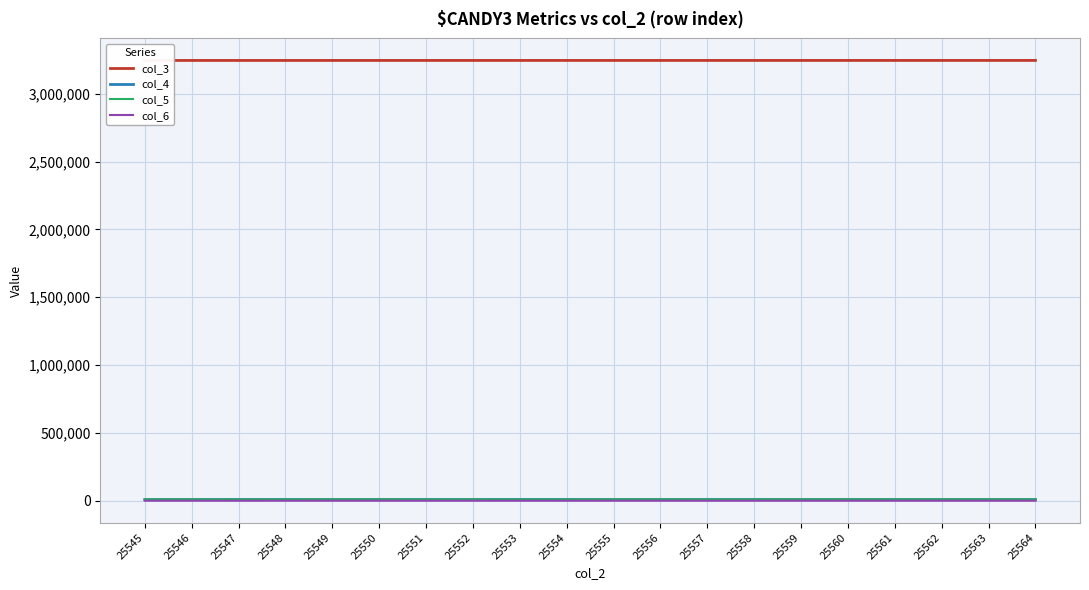

At which label does col_3 reach its minimum?

25545